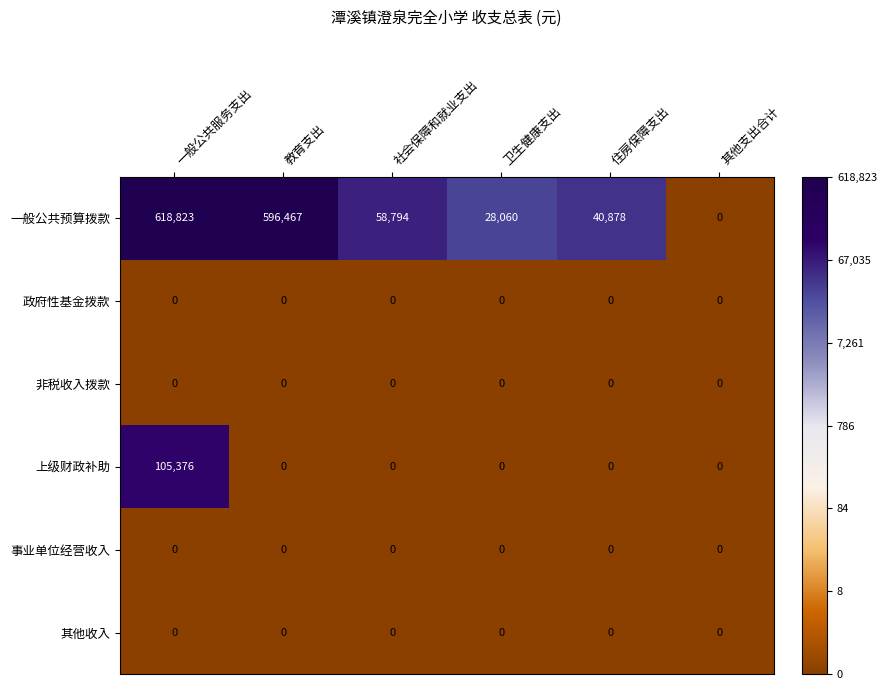

Between 教育支出 and 卫生健康支出, which series saw the biggest shift?

一般公共预算拨款